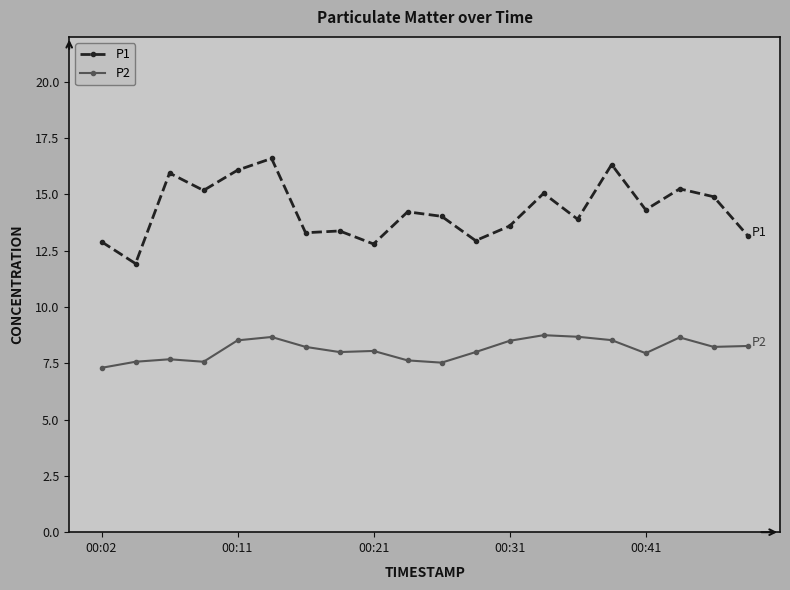

Which series has the widest spread of values?

P1